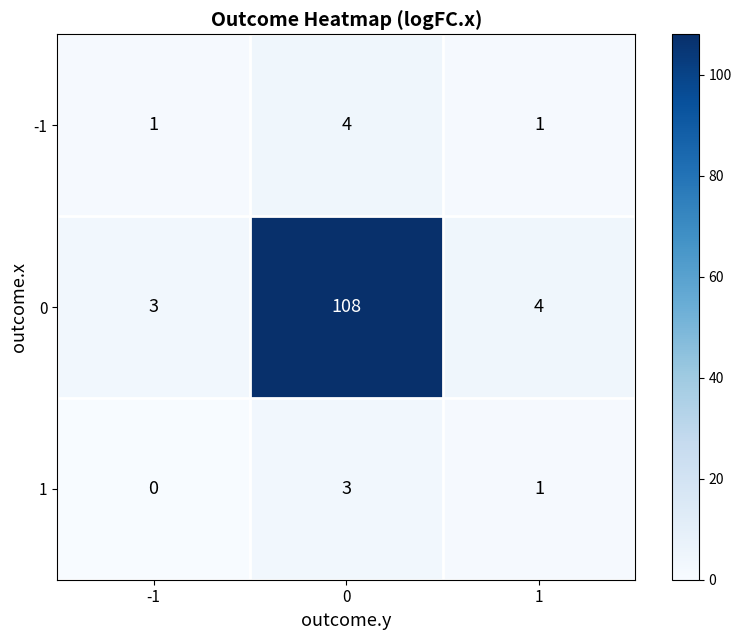

What is the sum of all -1 values?

6